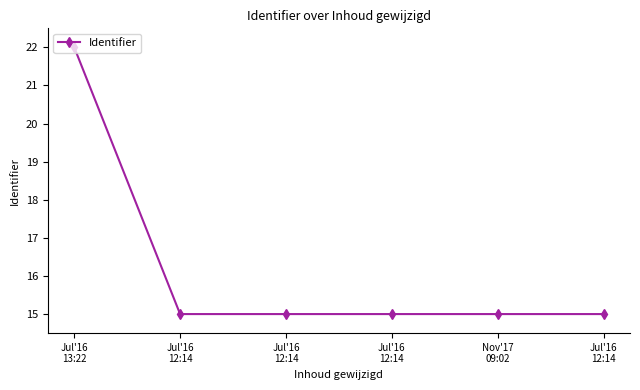

What is the ratio of the value at Jul'16
12:14 to the value at Jul'16
12:14?

1.0